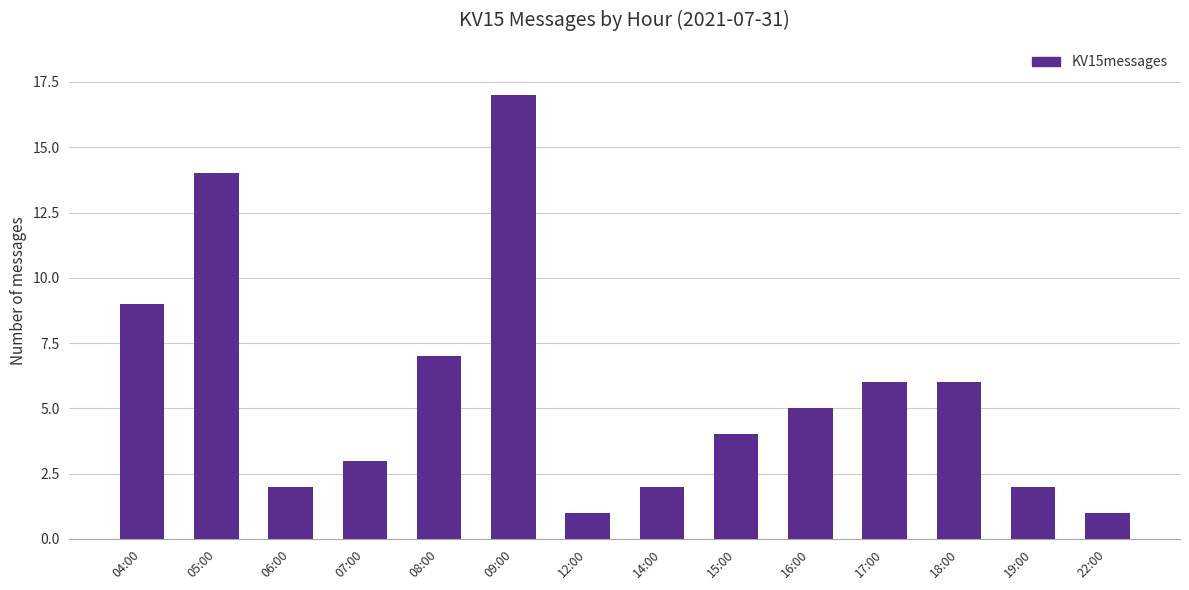

What is the sum of all values?

79